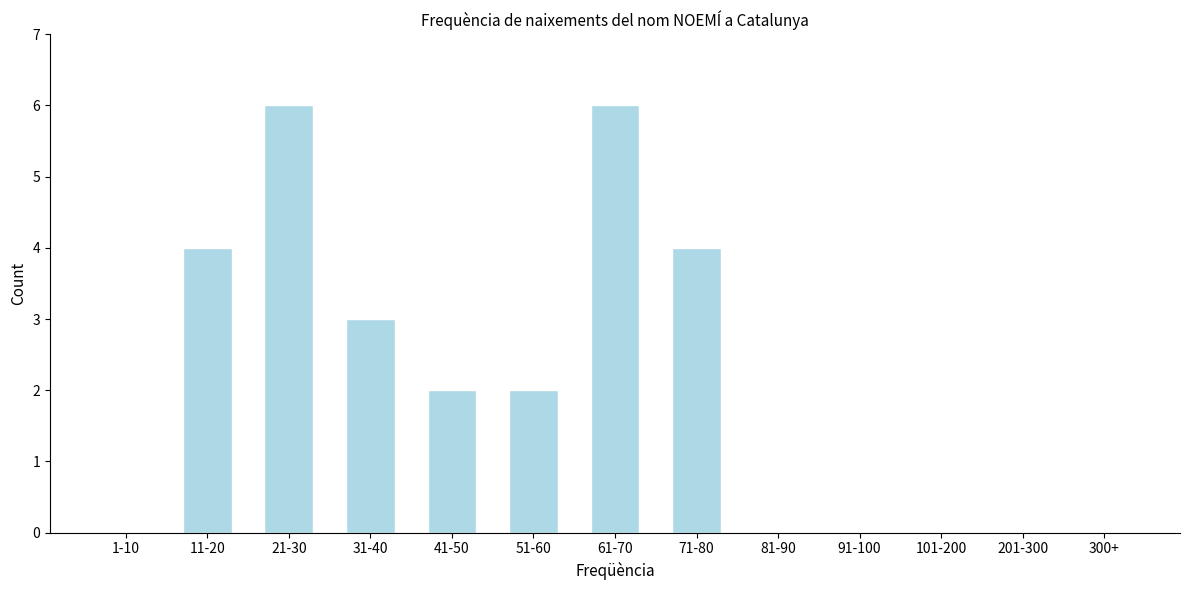

Reading right to left, transcribe all the data shown in this chart.

300+=0	201-300=0	101-200=0	91-100=0	81-90=0	71-80=4	61-70=6	51-60=2	41-50=2	31-40=3	21-30=6	11-20=4	1-10=0